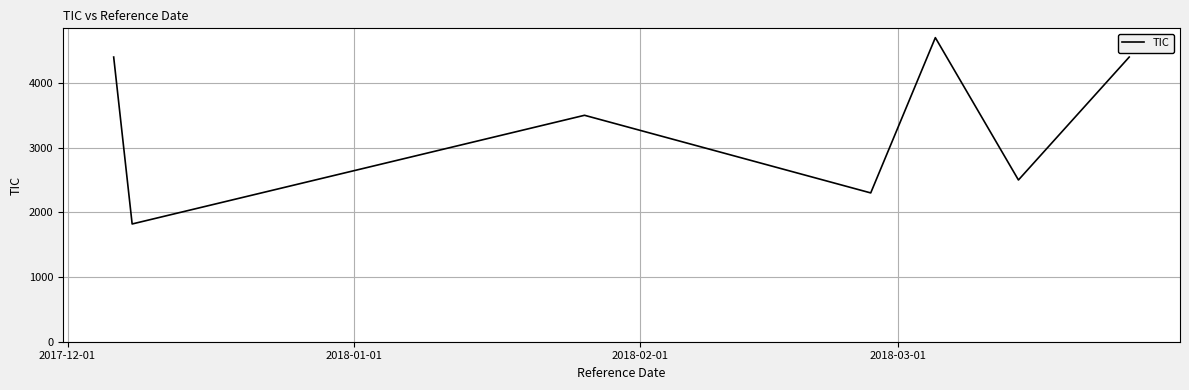

Count the number of data series in this chart.

1